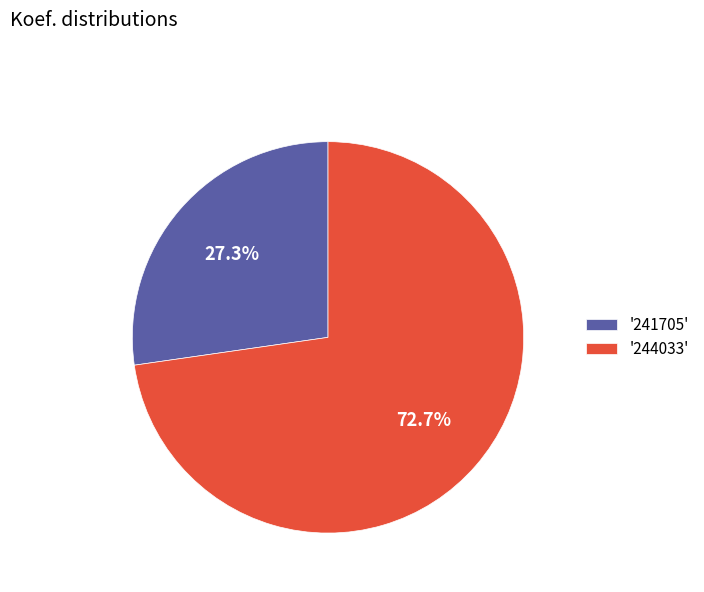

Rank the categories by value from lowest to highest.

'241705', '244033'